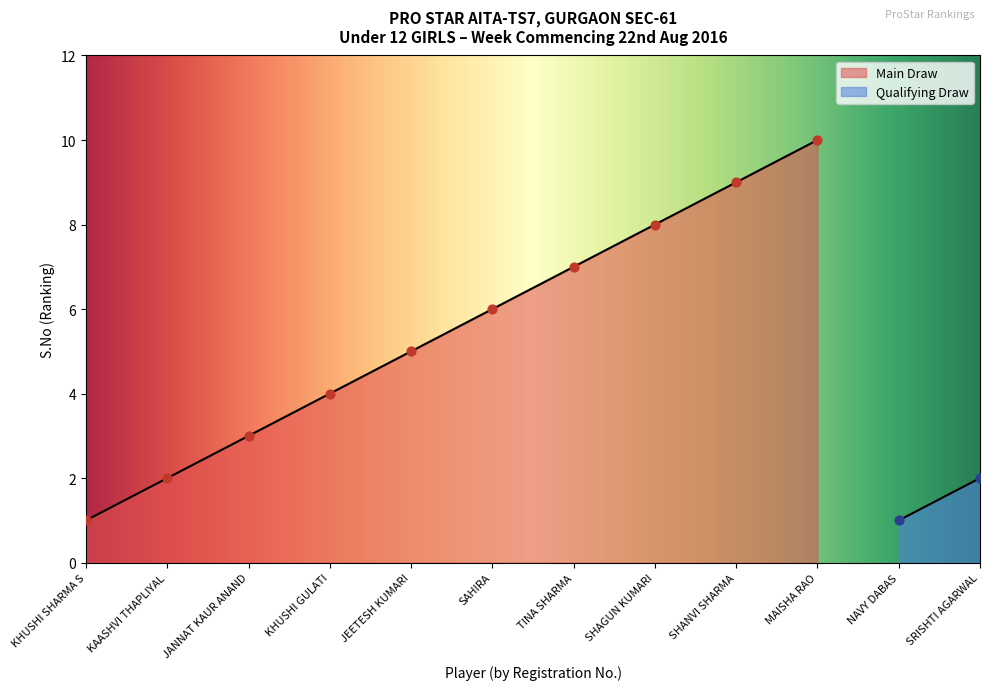

Which has a higher value, SHAGUN KUMARI or MAISHA RAO?

MAISHA RAO